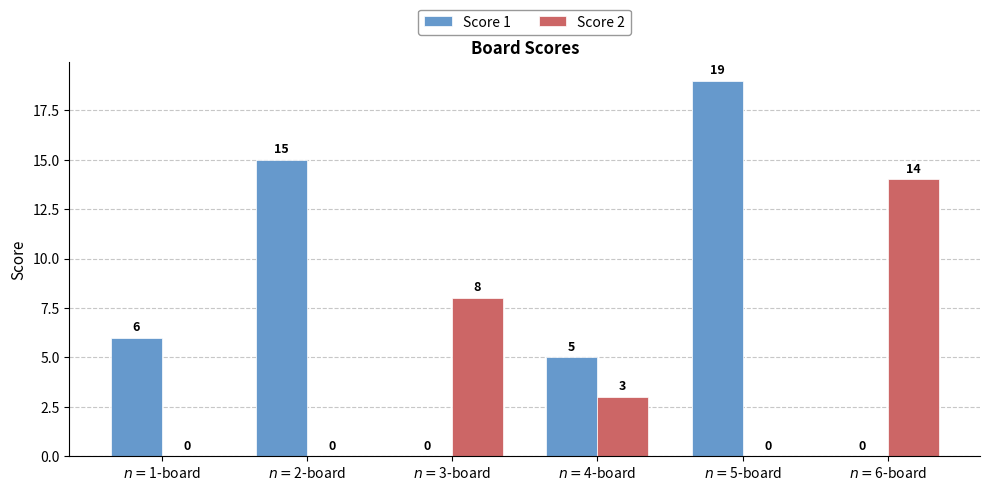

Which category has the highest value in the Score 2 series?

$n=$6-board